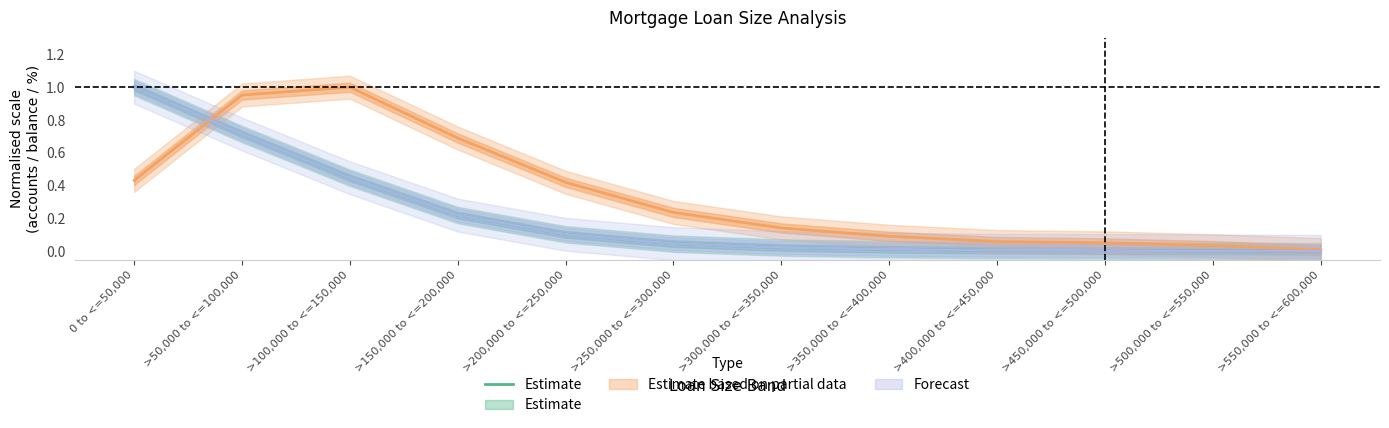

What is the difference between the second highest and second lowest values?

0.7